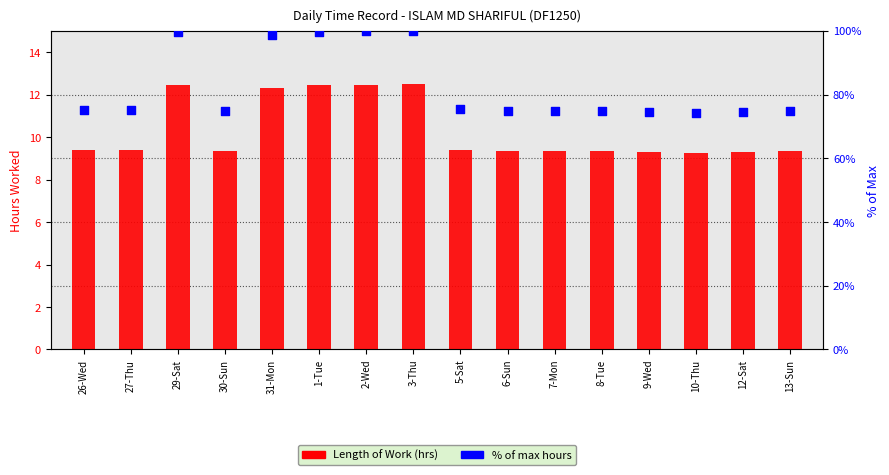

Which series reaches the maximum Y coordinate?

% of max hours